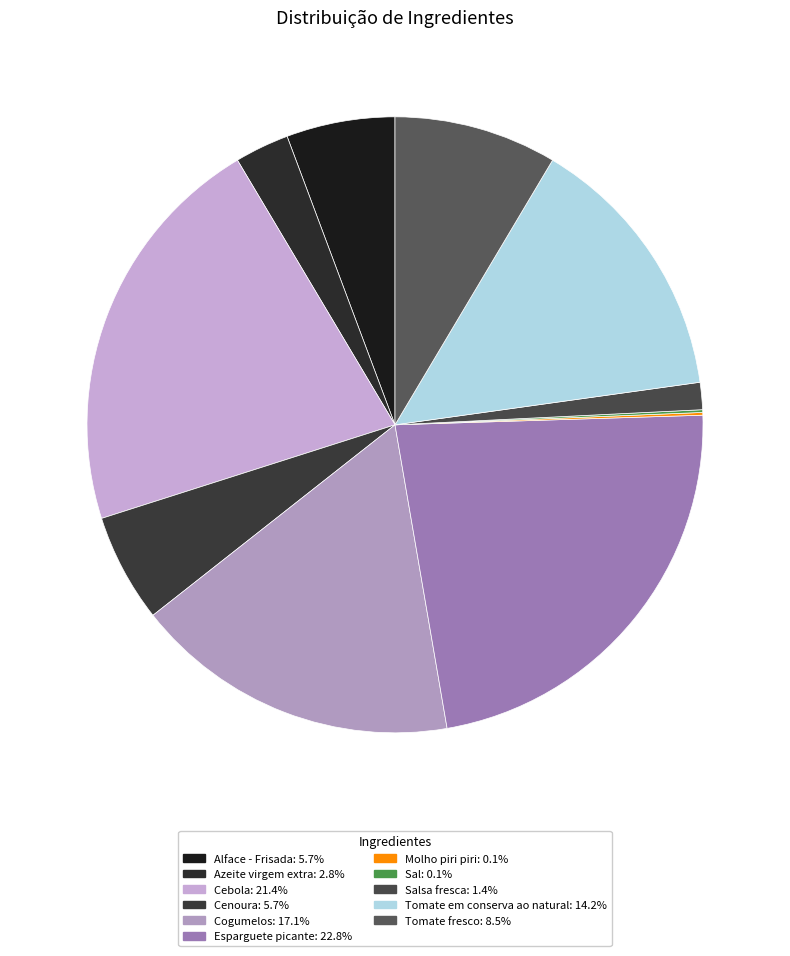

Count the number of slices in the pie.

11